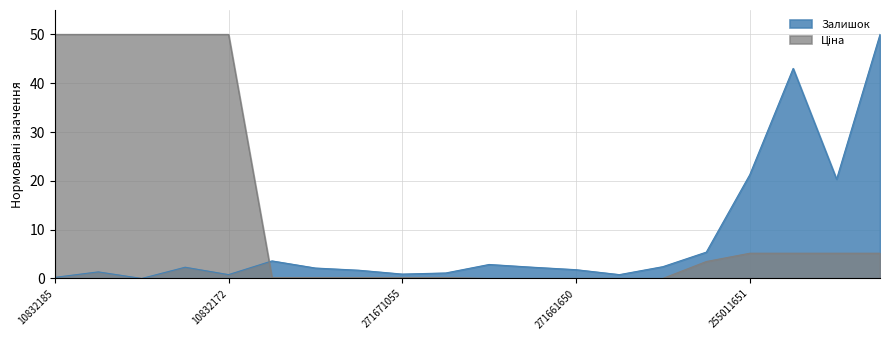

What is the difference between the Ціна values at 255011651 and 265761856?

1.7